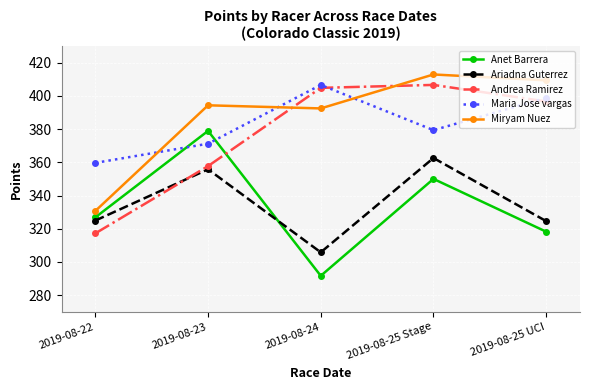

Where does the Andrea Ramirez series first go above 396?

2019-08-24